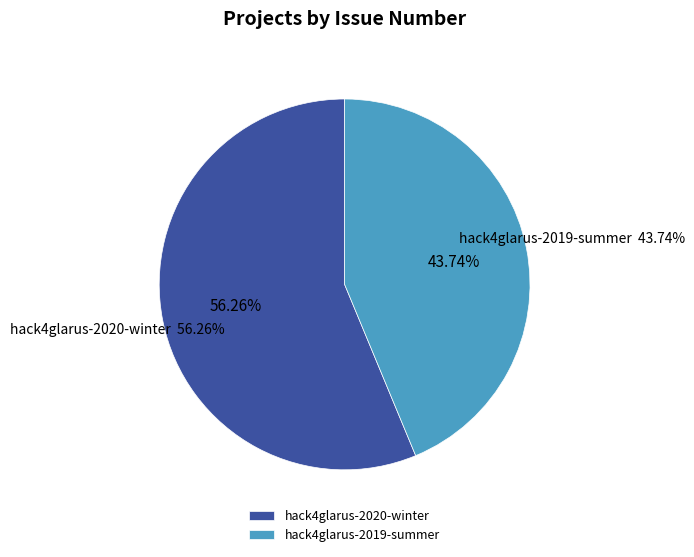

How many slices are in this pie chart?

2